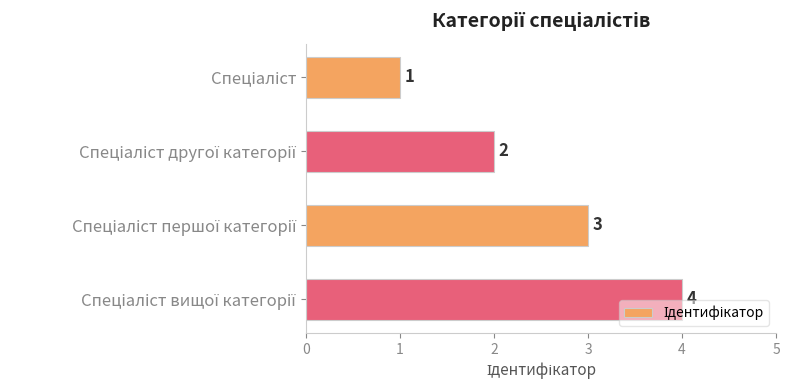

What is the sum of all values?

10